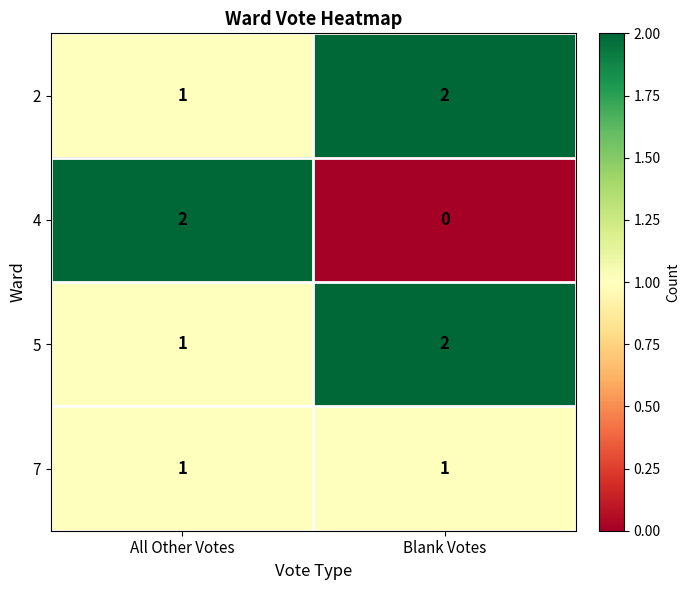

The value of 4 at Blank Votes is 0. True or false?

True